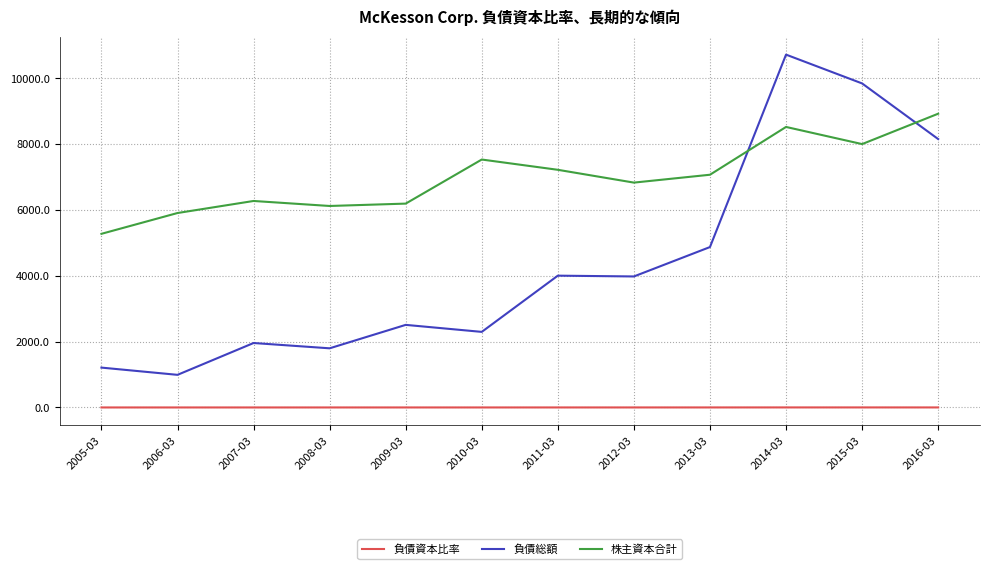

Which series has the largest range (max minus min)?

負債総額